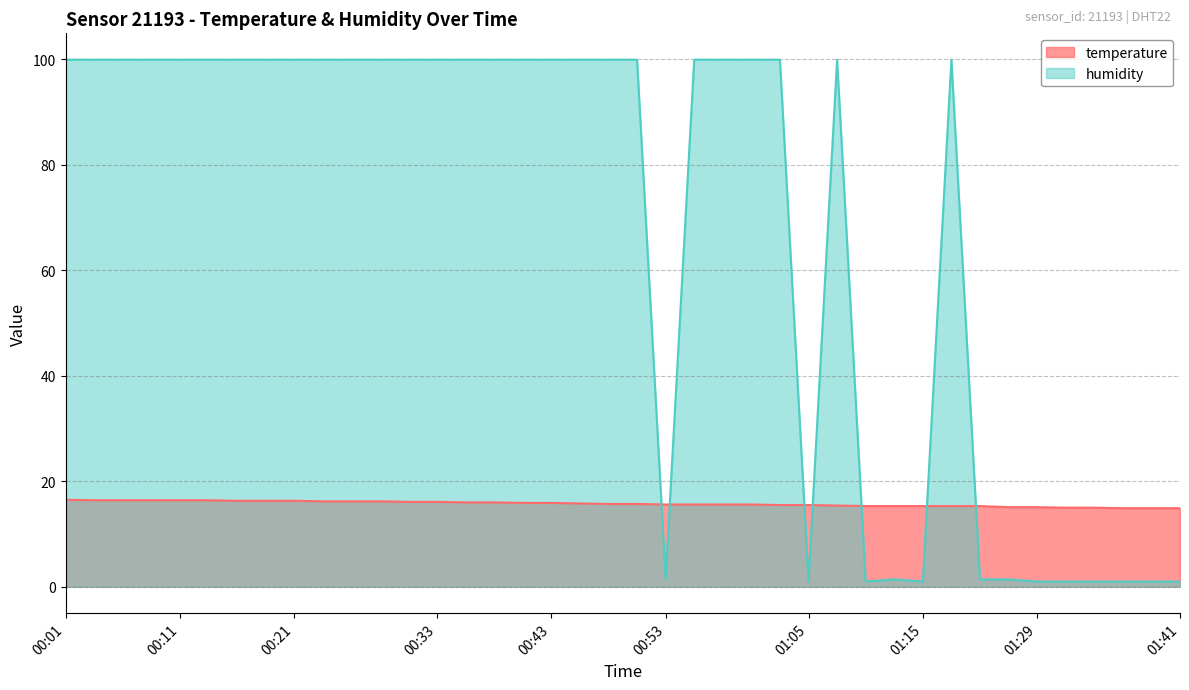

The value of temperature at 00:36 is 16.0. True or false?

True